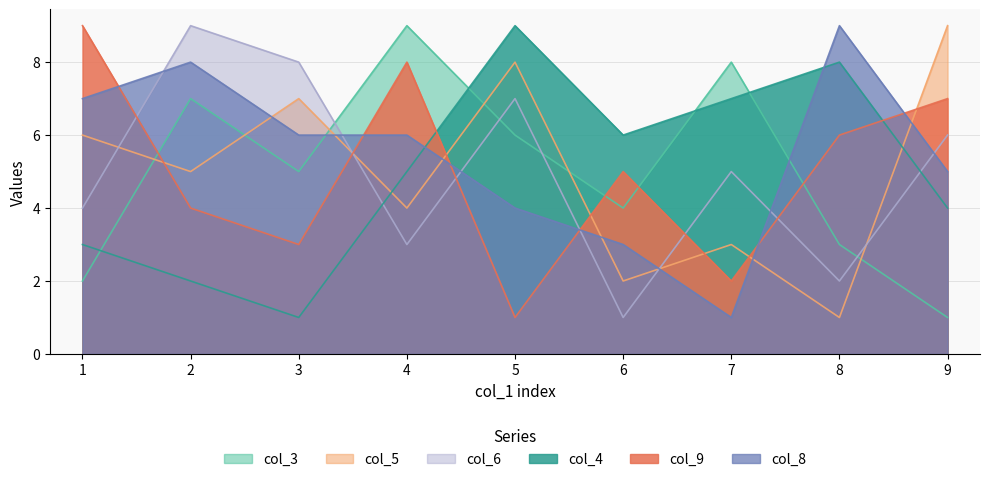

How many interior local valleys does the col_6 series have?

3